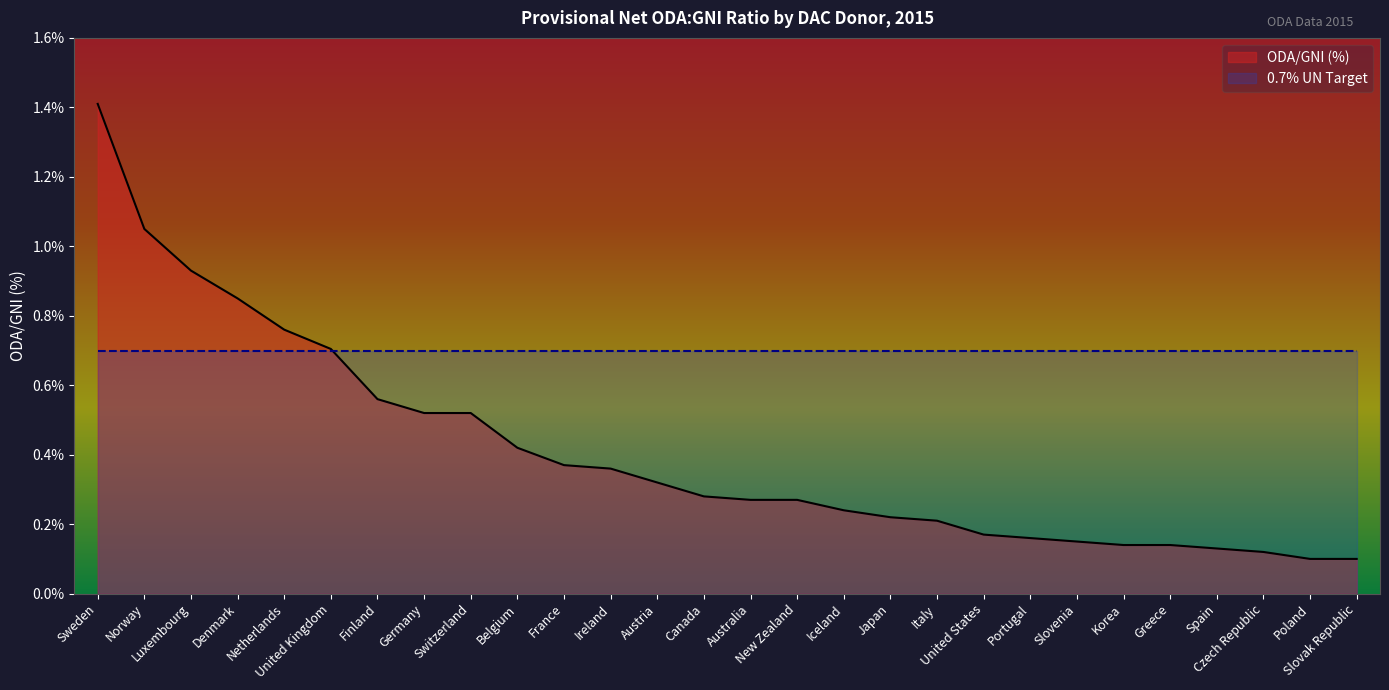

Which has a higher value, Luxembourg or Portugal?

Luxembourg